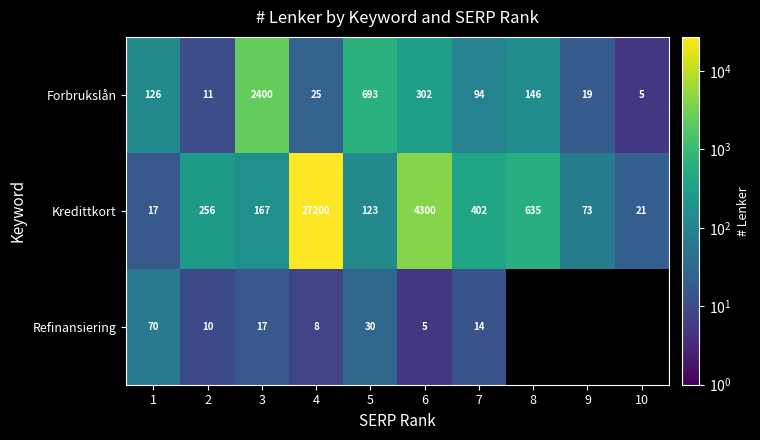

Which category has the lowest value in the Kredittkort series?

1